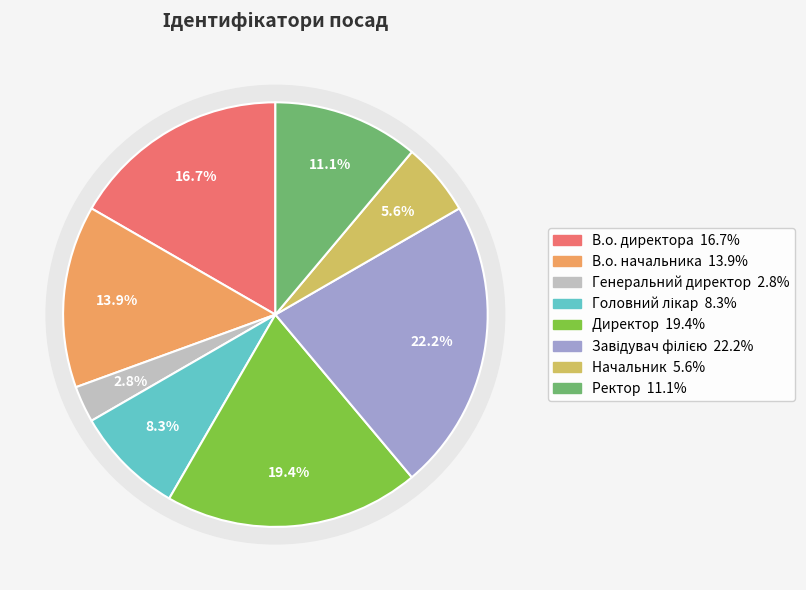

Which slice is the smallest?

Генеральний директор